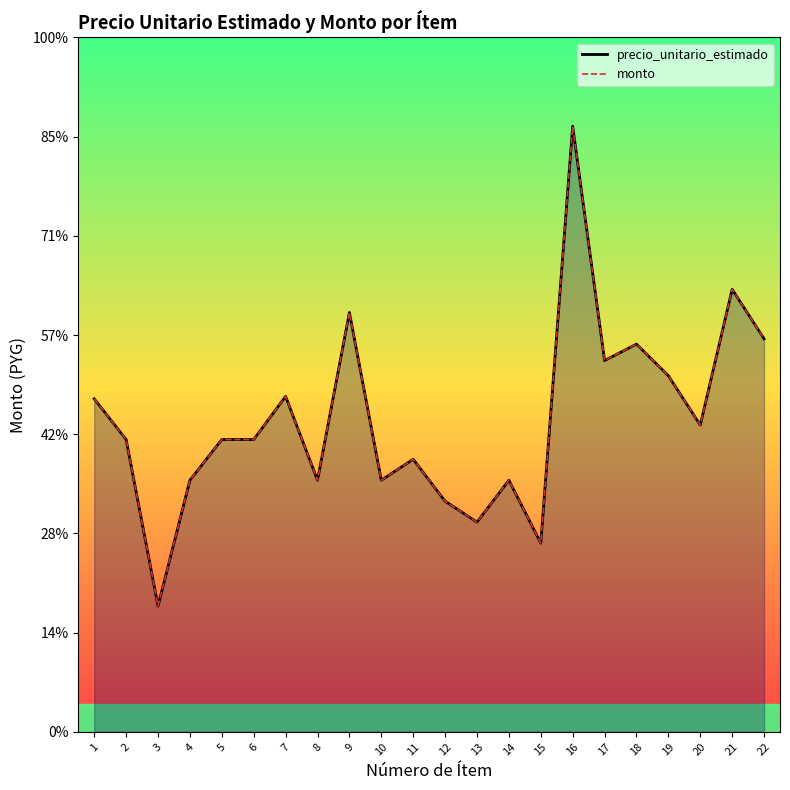

What are all the series names shown in the legend?

precio_unitario_estimado, monto